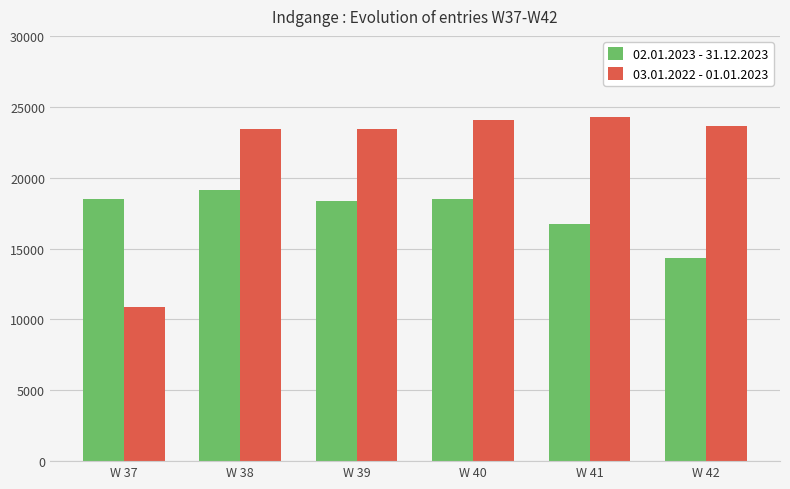

Which series has the largest total across all categories?

03.01.2022 - 01.01.2023